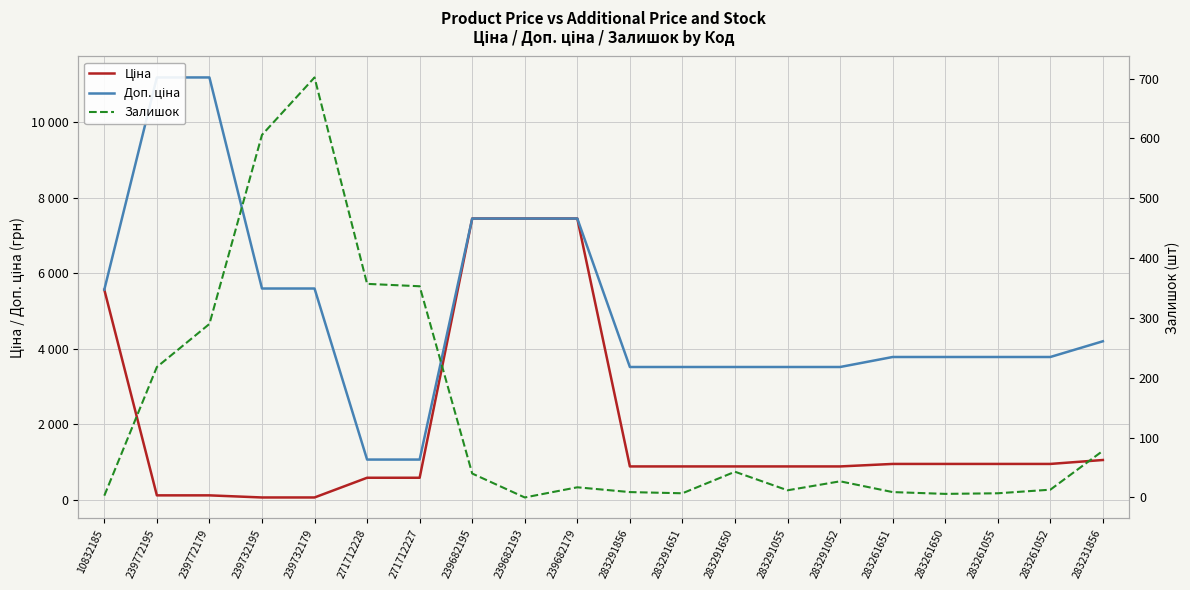

How many lines are shown in the chart?

3